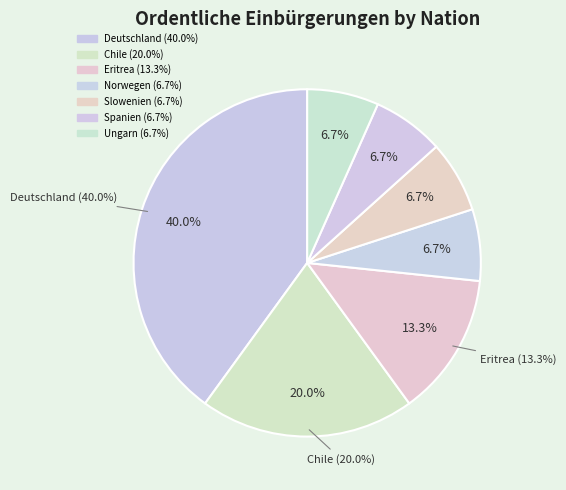

To the nearest percent, what portion does Chile represent?

20%